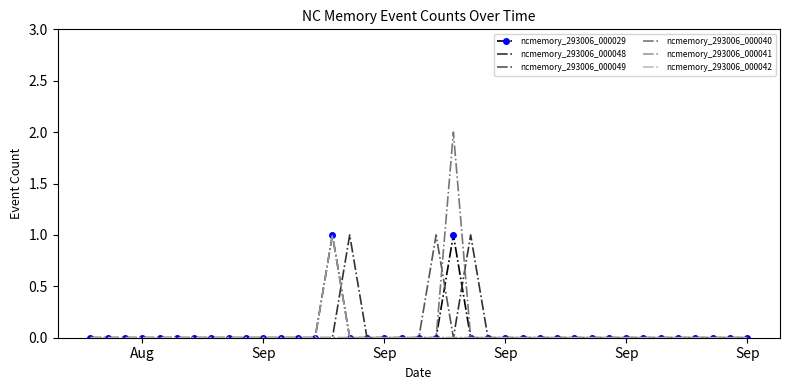

Which series has the largest range (max minus min)?

ncmemory_293006_000040